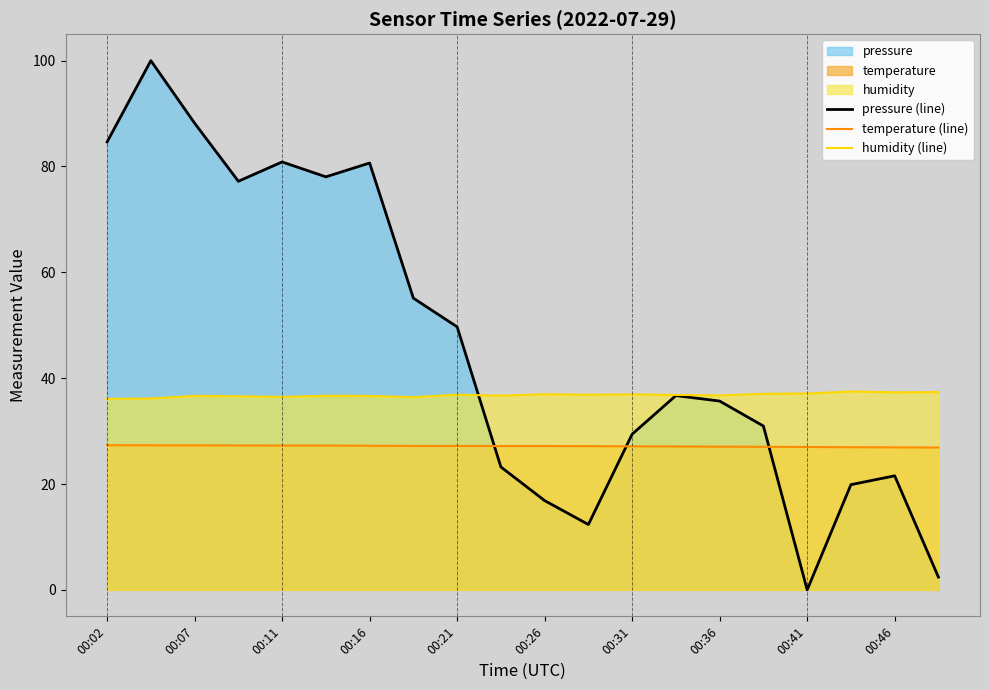

Reading left to right, transcribe all the data shown in this chart.

pressure (line): 84.6	100.0	88.2	77.2	80.9	78.0	80.7	55.1	49.7	23.2	16.9	12.3	29.4	36.7	35.7	31.0	0.0	19.9	21.6	2.4
temperature (line): 27.3	27.3	27.3	27.3	27.3	27.3	27.2	27.2	27.2	27.2	27.2	27.2	27.1	27.1	27.1	27.0	27.0	27.0	26.9	26.9
humidity (line): 36.1	36.2	36.6	36.6	36.5	36.7	36.6	36.4	36.9	36.7	37.0	36.9	36.9	36.8	36.7	37.0	37.1	37.5	37.3	37.4